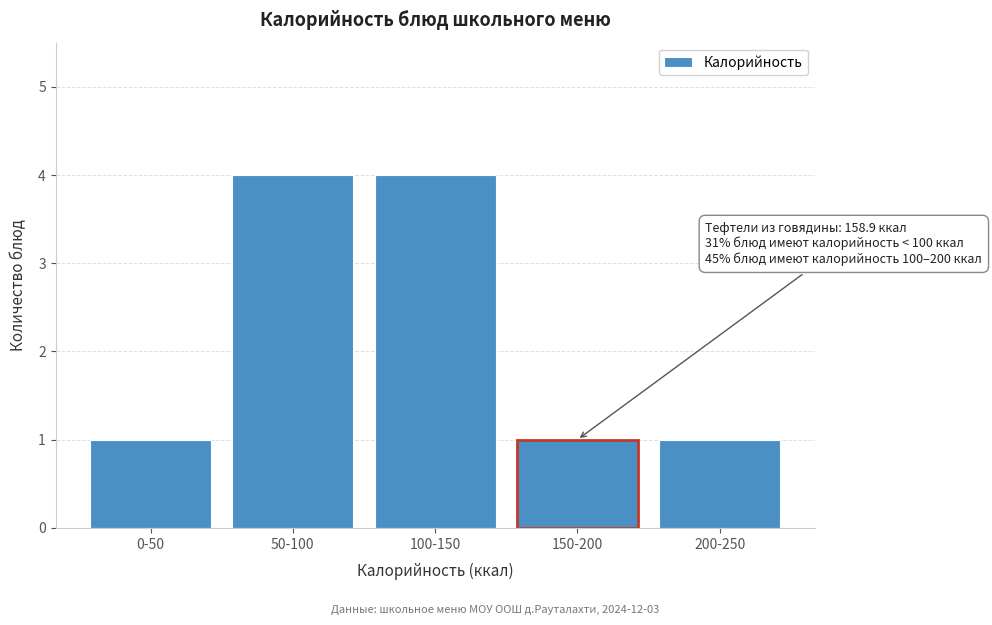

Reading right to left, what are all the values shown in this chart?

200-250=1	150-200=1	100-150=4	50-100=4	0-50=1